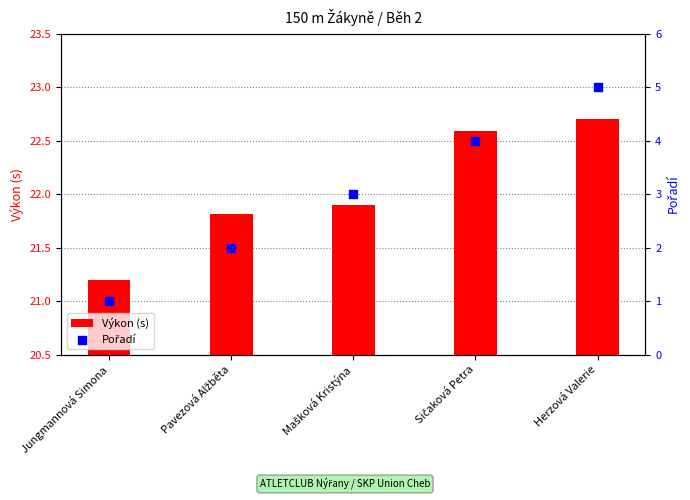

What are all the series names shown in the legend?

Výkon (s), Pořadí